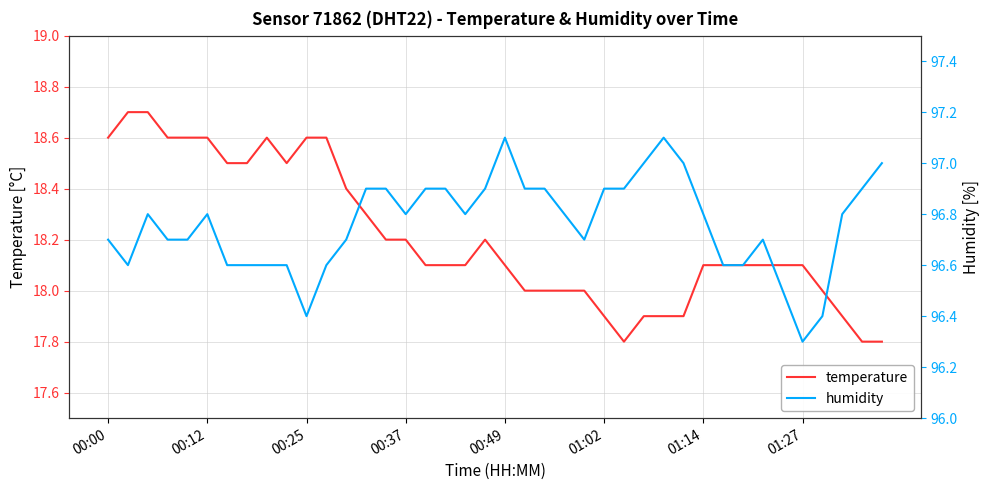

What is the average value of the temperature series?

18.2